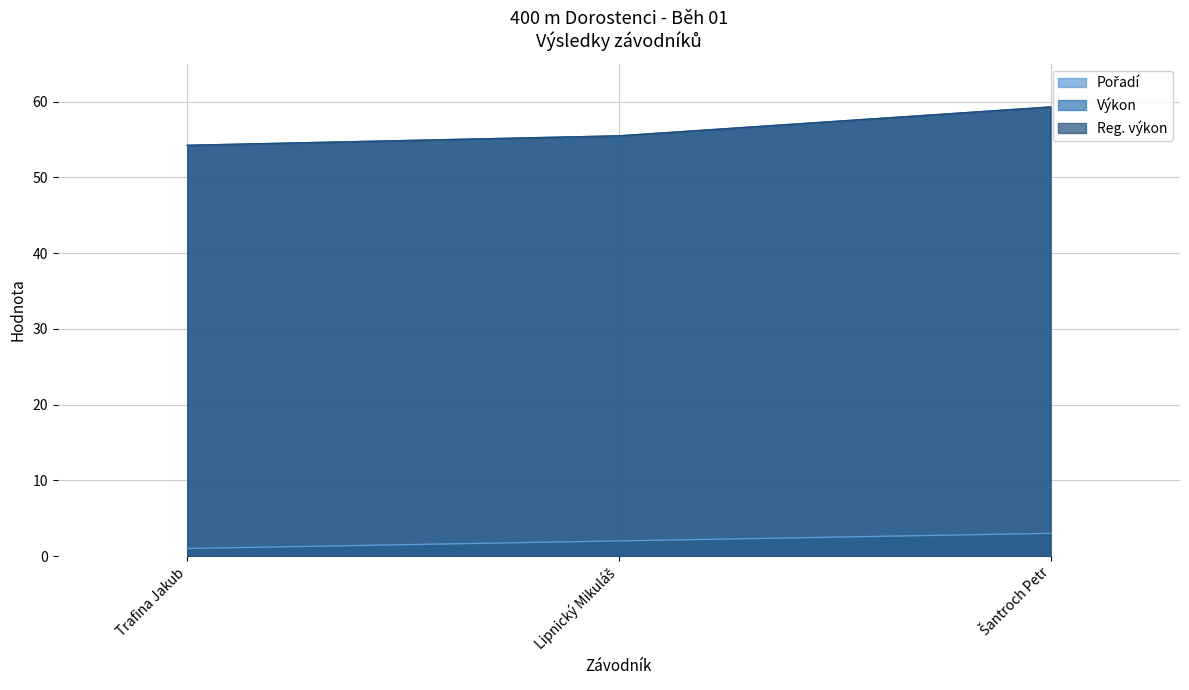

What are all the series names shown in the legend?

Pořadí, Výkon, Reg. výkon